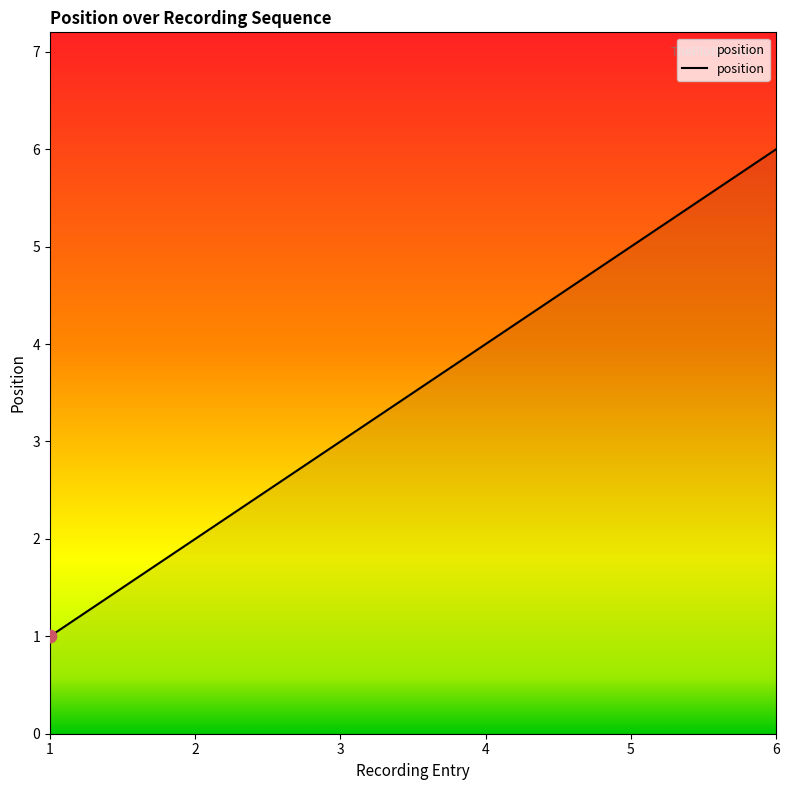

What is the change in value from 2 to 5?

+3